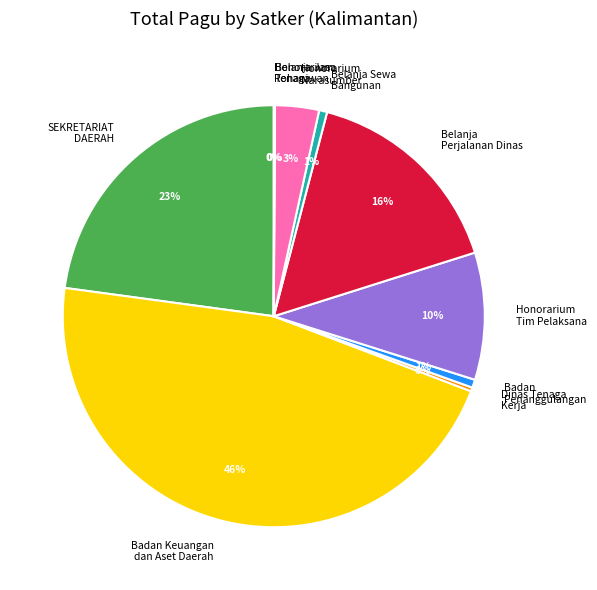

Approximately how many times larger is the value at SEKRETARIAT DAERAH compared to Belanja Perjalanan Dinas?

1.4